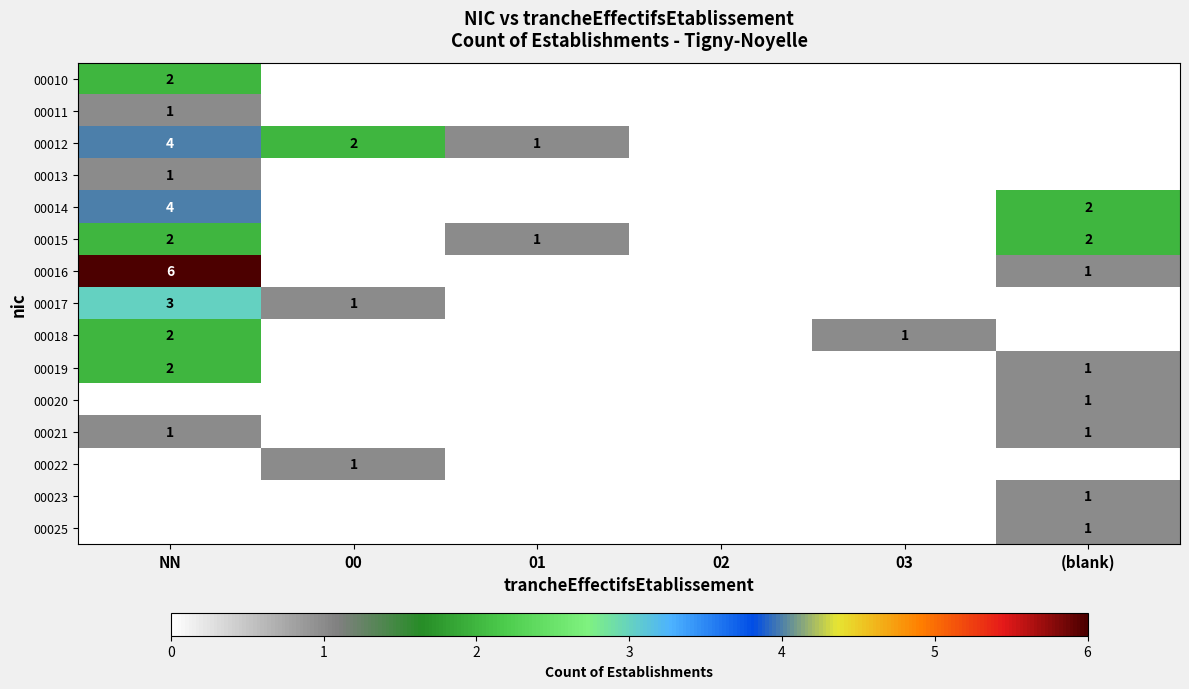

The value of 00014 at NN is 4. True or false?

True